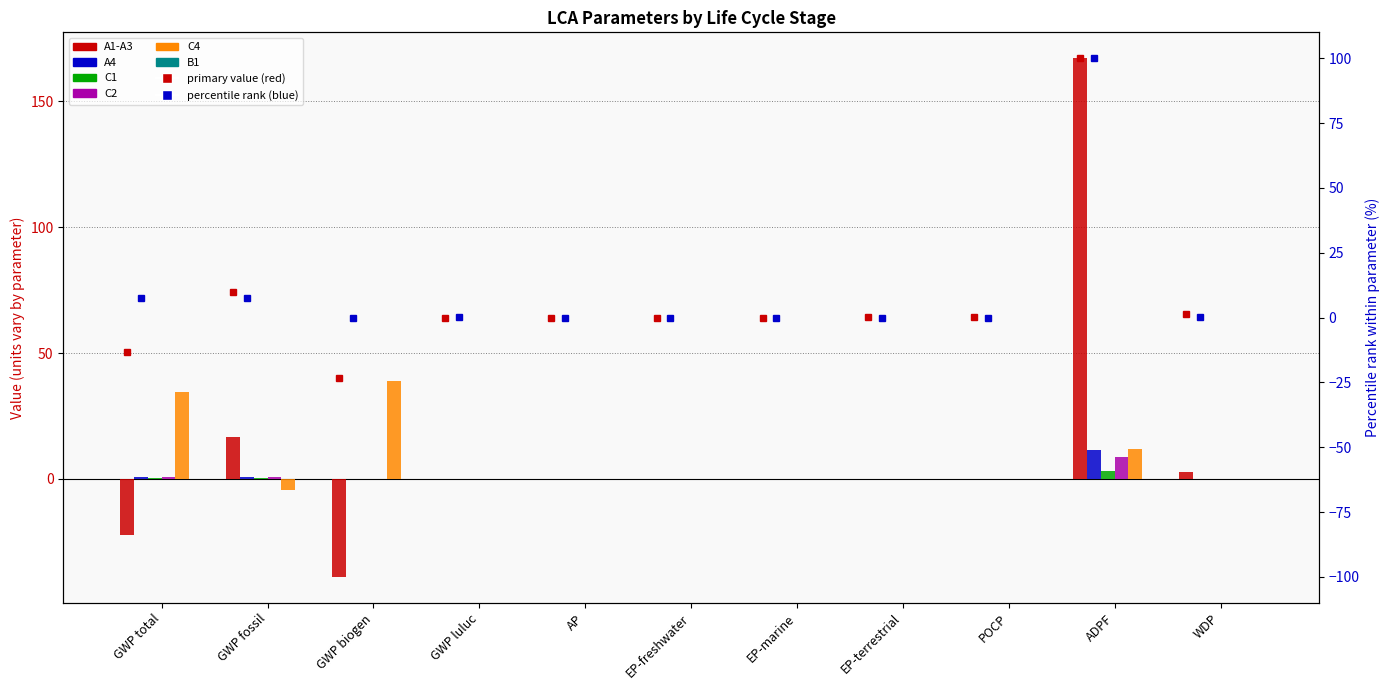

The C2 series shows 0.7 at GWP fossil. True or false?

True